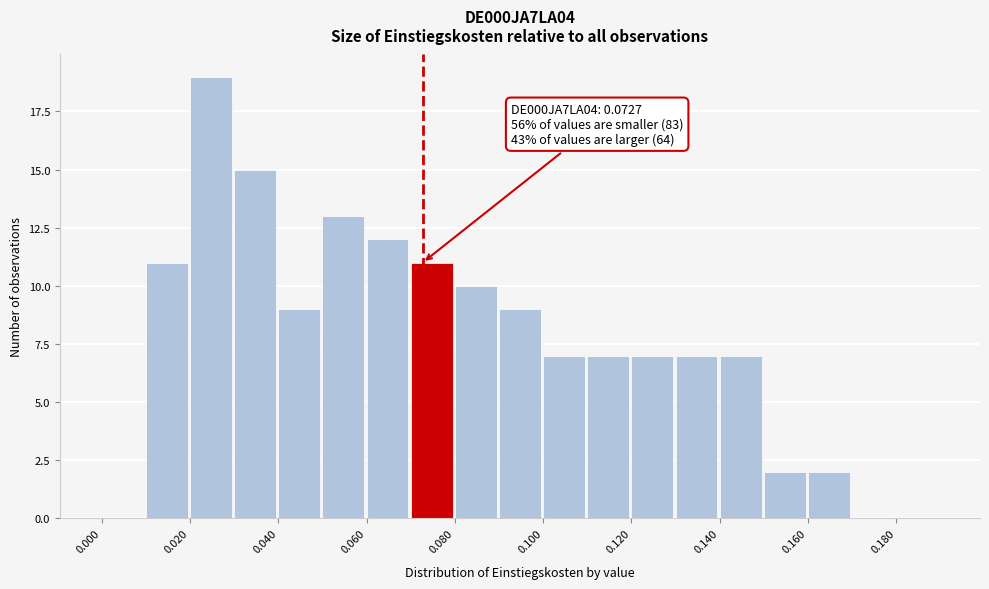

Which range on the x-axis has the tallest bar?

0.02 to 0.03